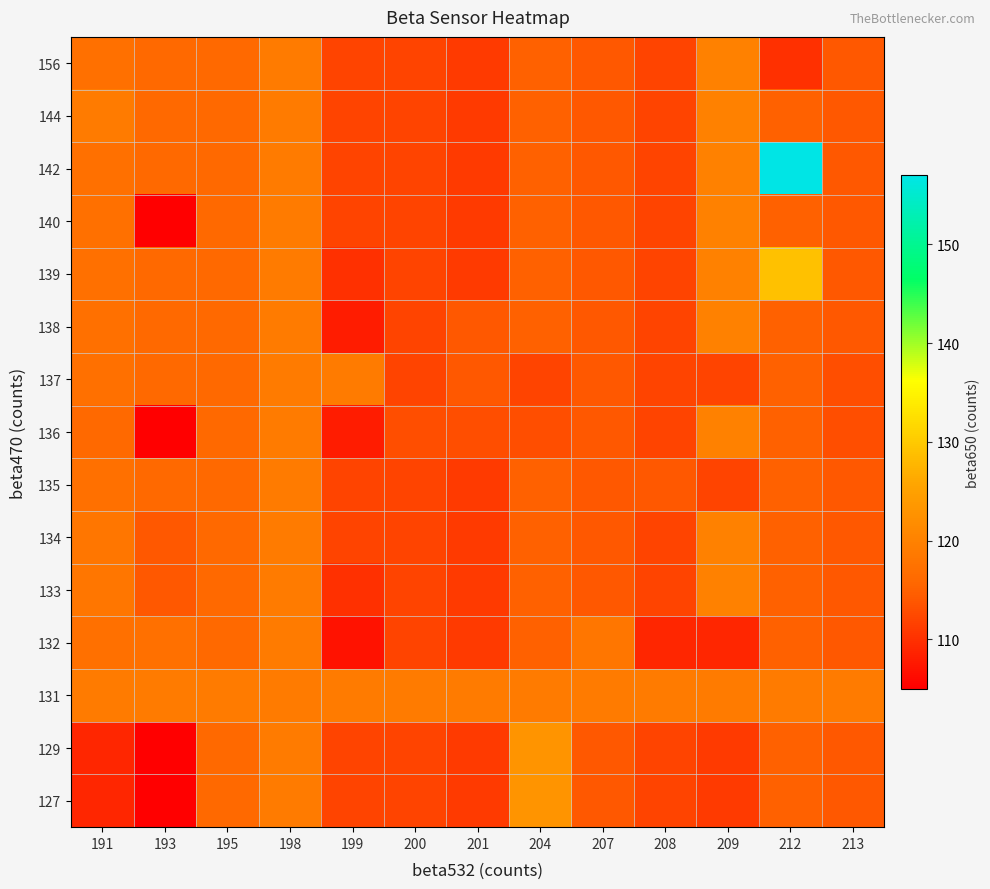

How many series are shown in this chart?

15